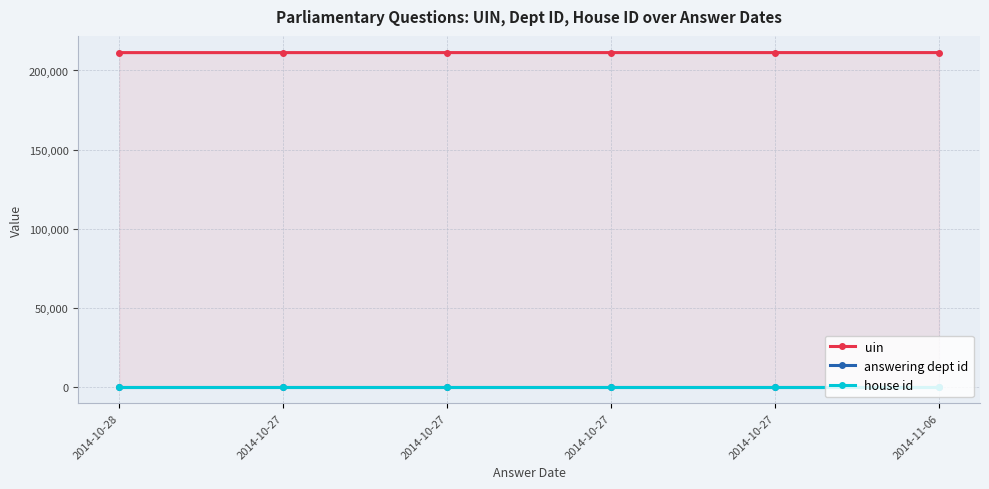

At which label does uin reach its minimum?

2014-10-28